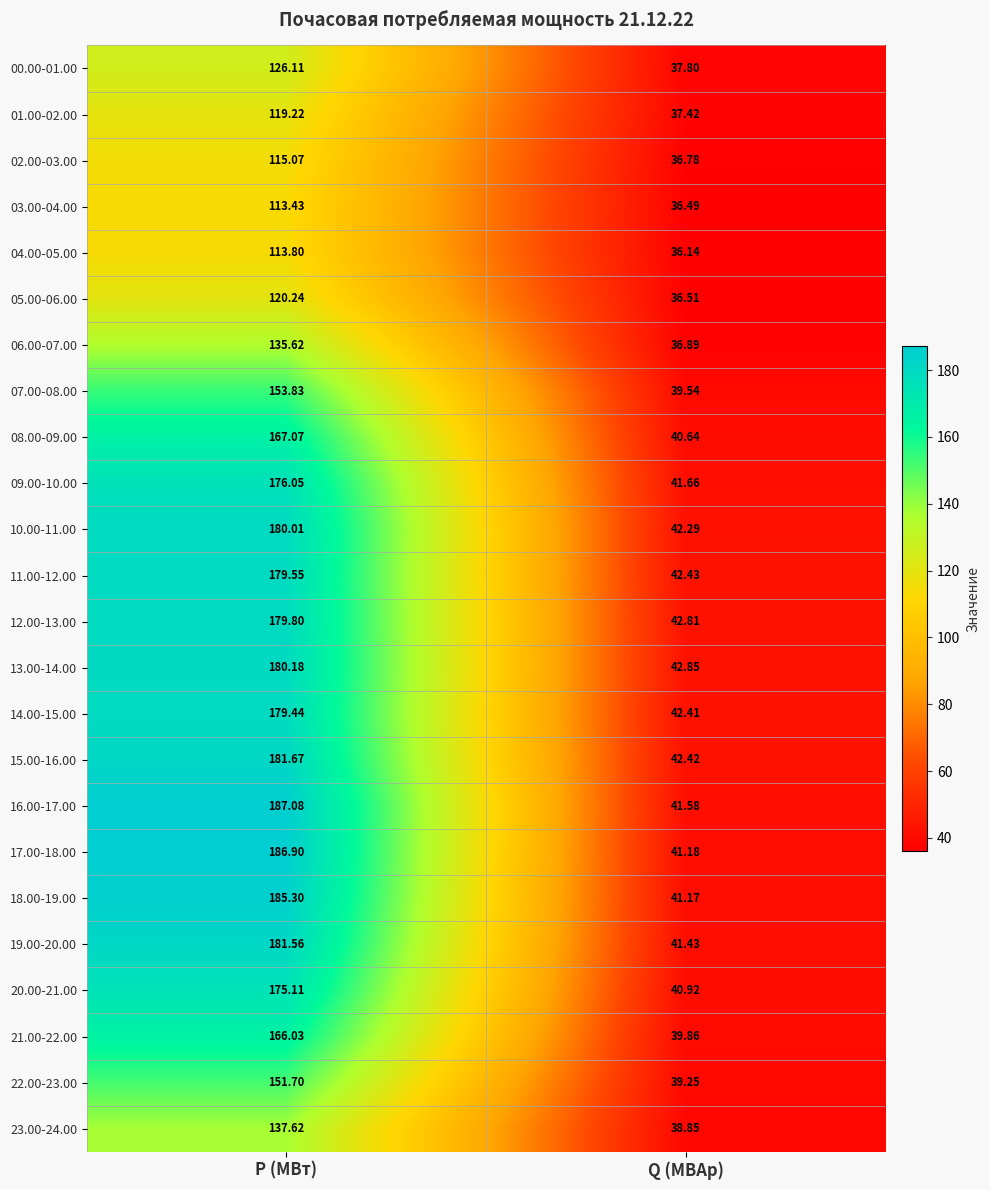

At how many categories does at least one series exceed 84?

1